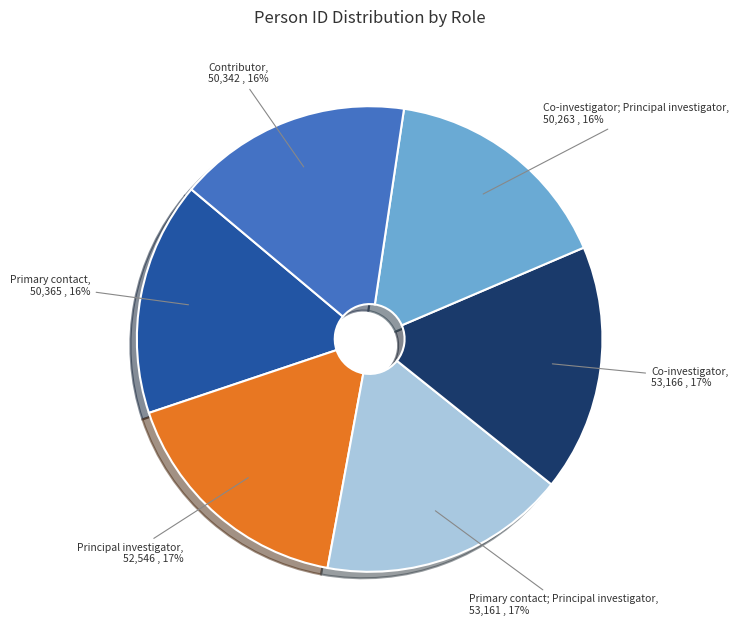

To the nearest percent, what is the average slice percentage?

17%